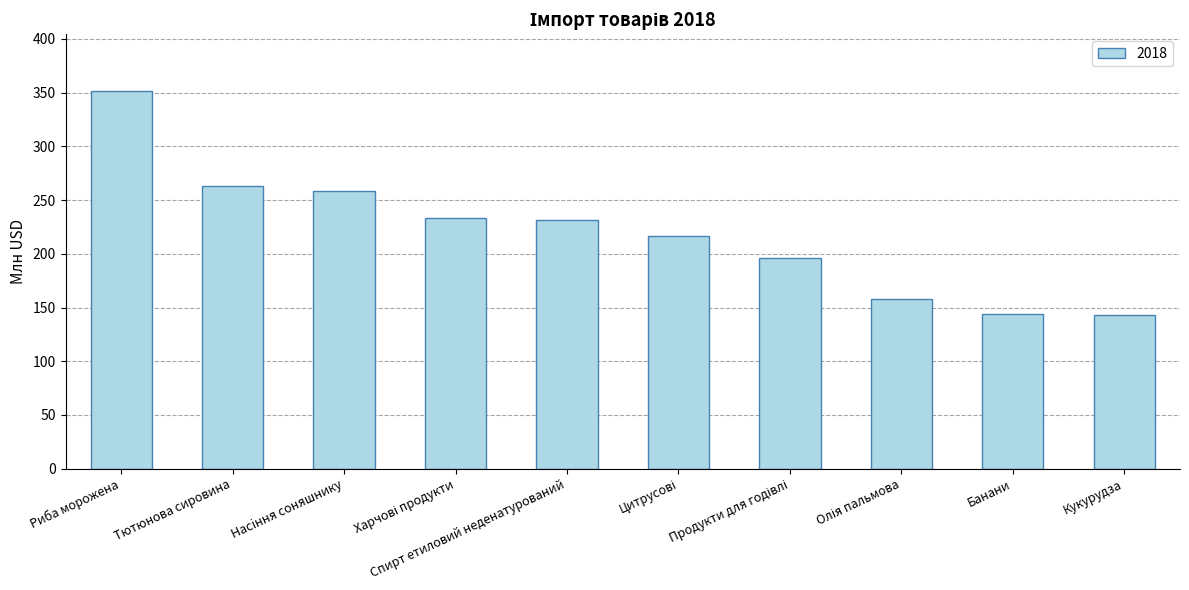

Which category has the highest value across all series?

Риба морожена